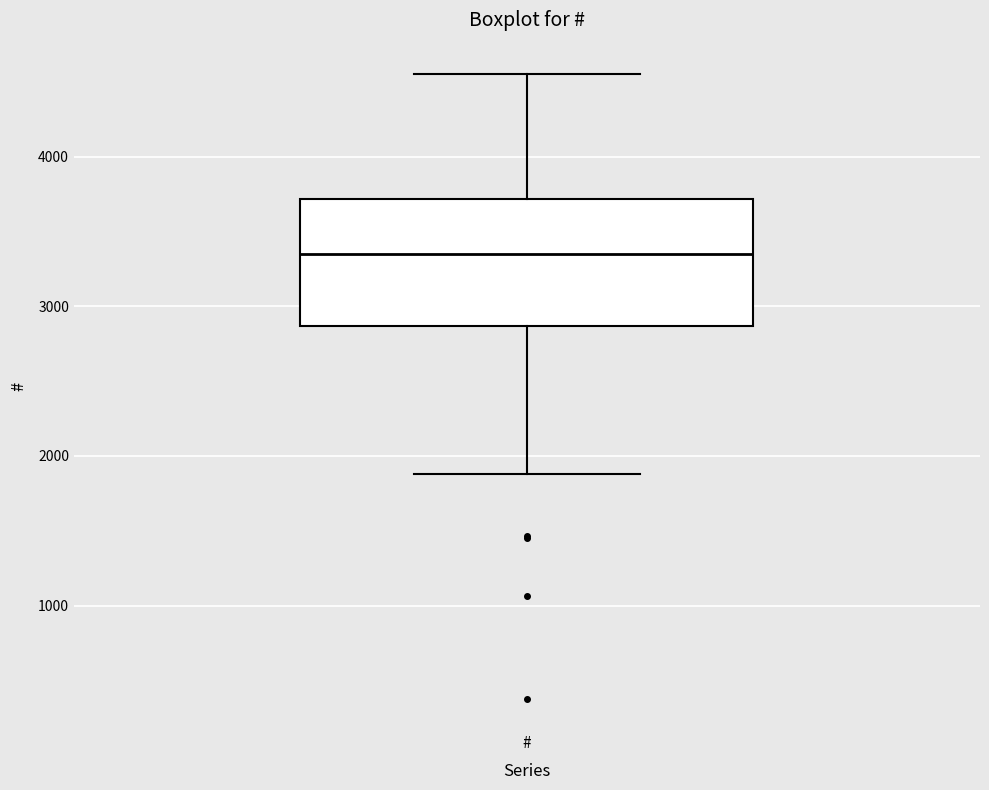

Transcribe this box plot: give where the median line is, the range the box spans, and where the two whiskers end, as read against the y-axis. The values are not printed on the chart, so give them approximately, as read against the axis.

median 3300, box 2900 to 3700, whiskers 1900 to 4600